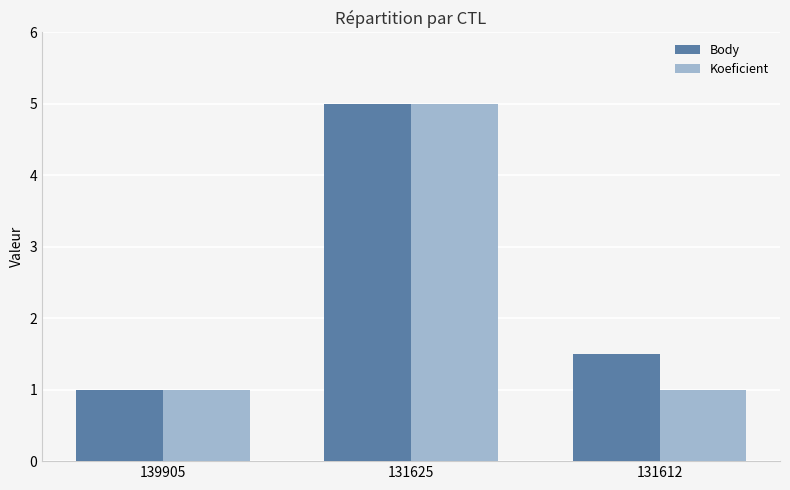

List the labels in order of Body value, smallest first.

139905, 131612, 131625